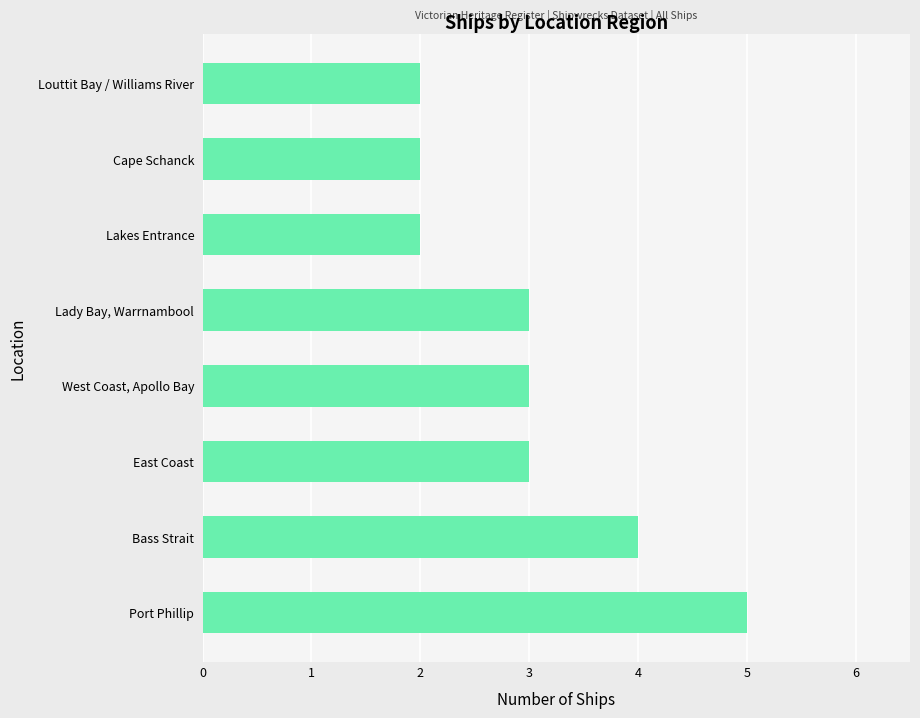

Are the bars horizontal?

Yes